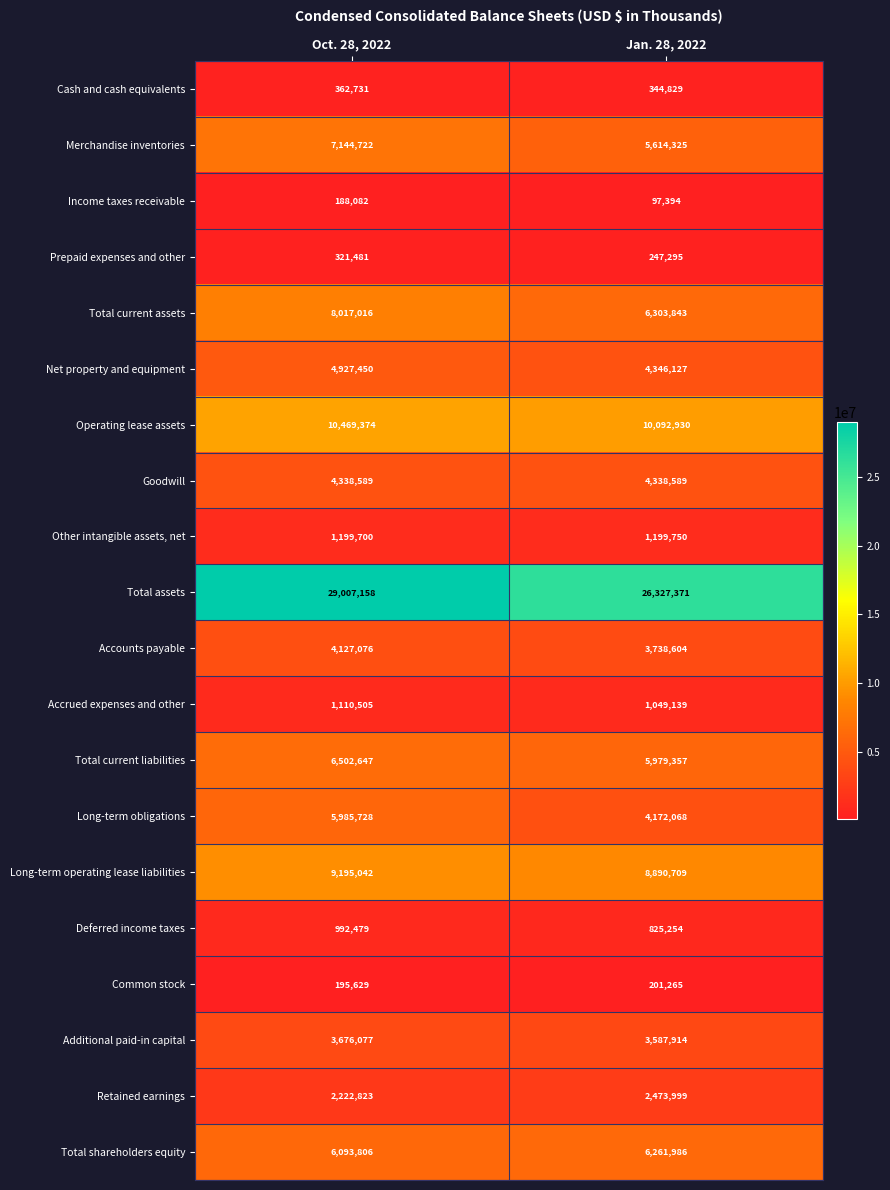

What is the sum of all Goodwill values?

8677178